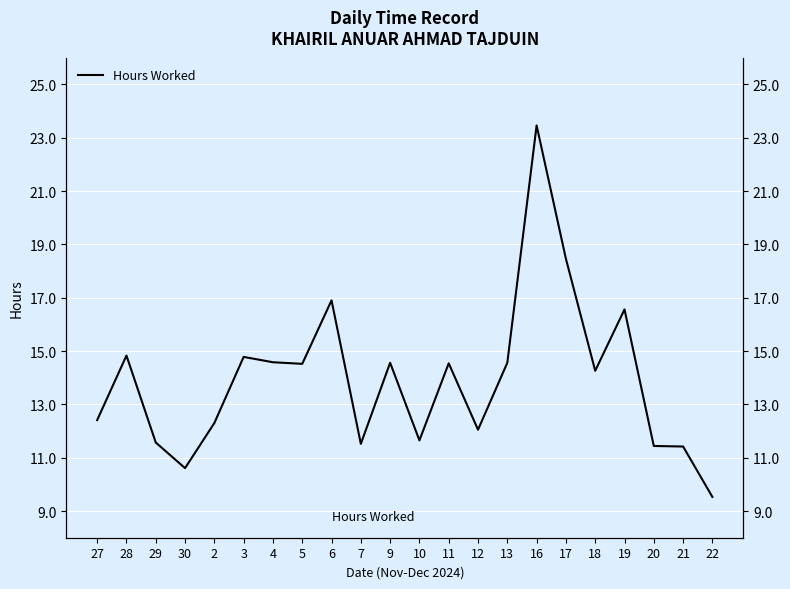

What is the change in value from 5 to 21?

-3.1